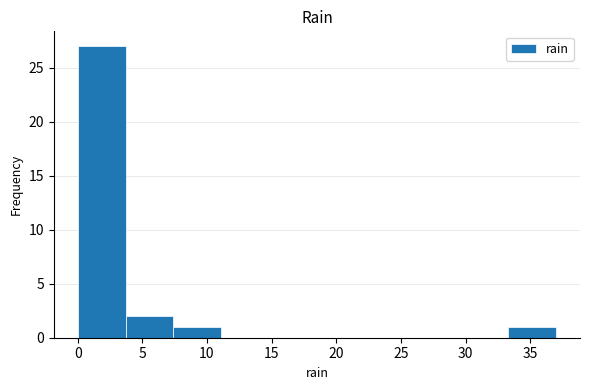

Reading left to right, transcribe this chart: for each bar, give the range it covers on the x-axis and its height. Neither the bar edges nor the heights are printed on the chart, so give them approximately, as read against the axes.

0.0 to 3.7: 27
3.7 to 7.4: 2
7.4 to 11.1: 1
11.1 to 14.8: 0
14.8 to 18.5: 0
18.5 to 22.2: 0
22.2 to 25.9: 0
25.9 to 29.6: 0
29.6 to 33.3: 0
33.3 to 37.0: 1